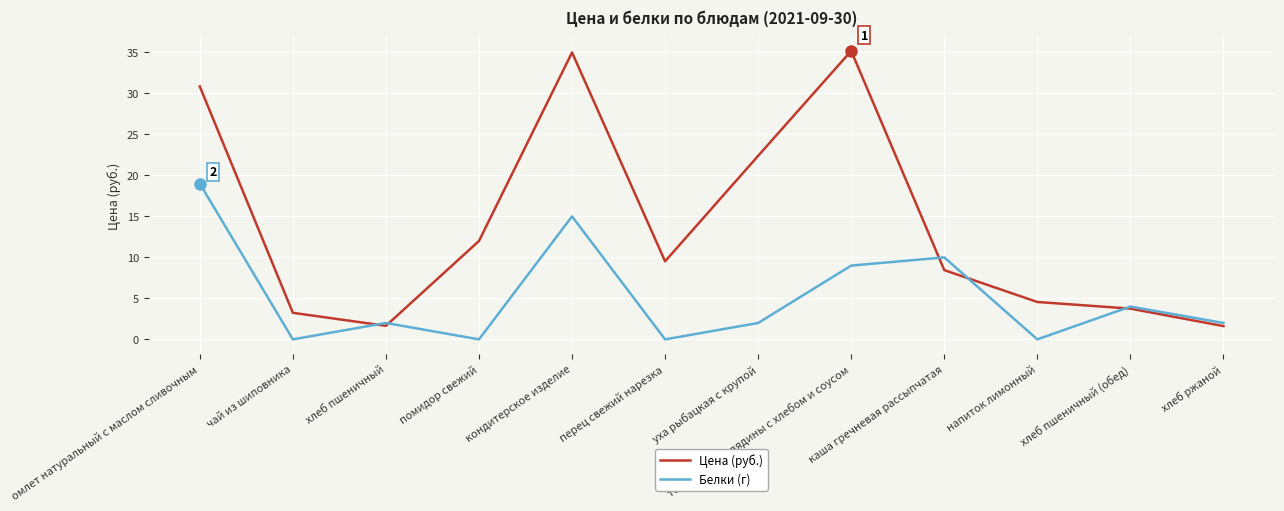

What is the difference between the maximum and minimum values in the Белки (г) series?

19.0